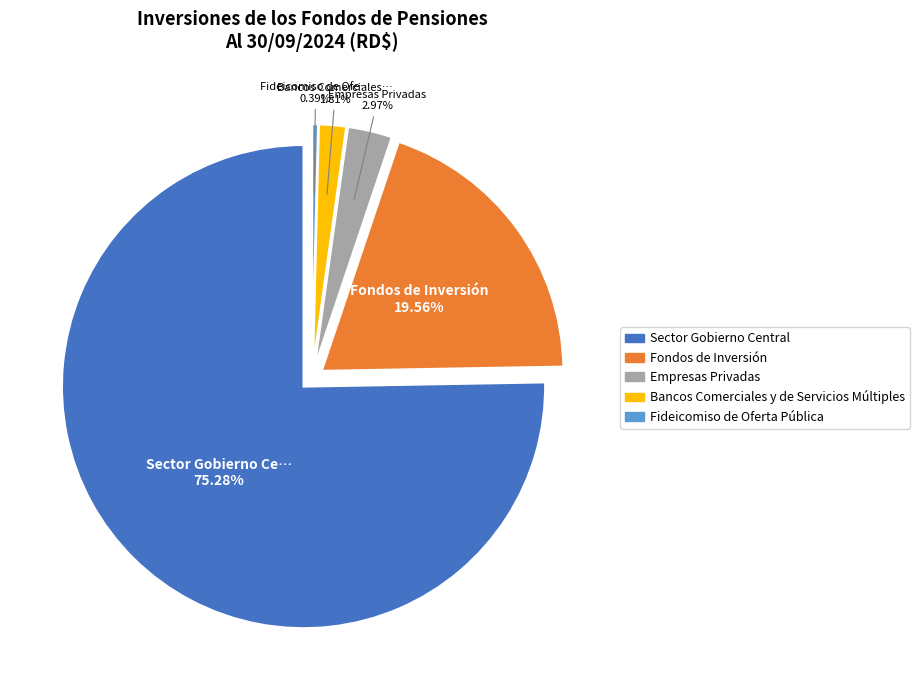

What is the smallest slice in the pie chart?

Fideicomiso de Oferta Pública